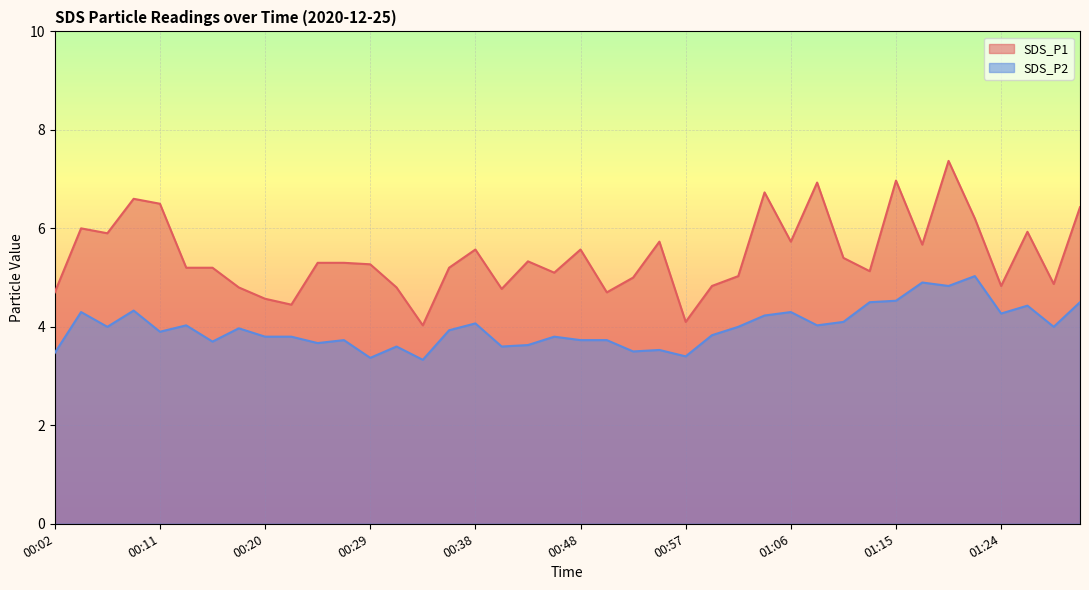

True or false: SDS_P1 and SDS_P2 cross at least once.

False